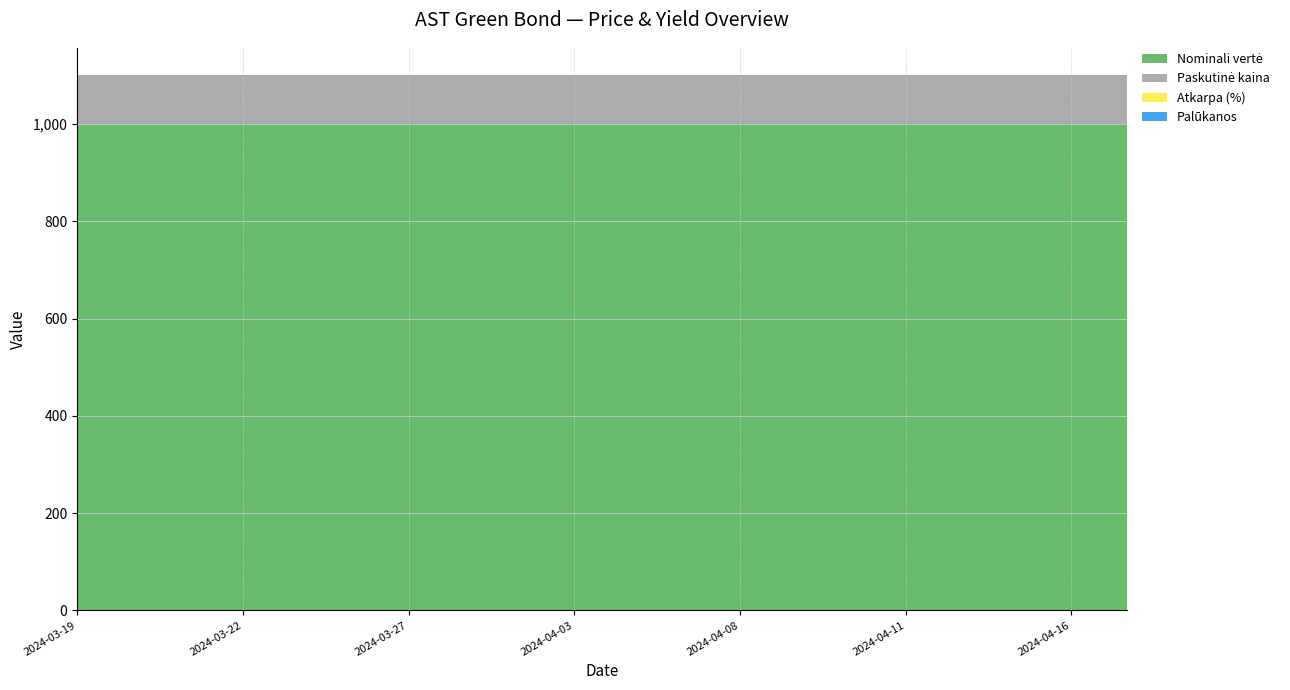

Reading left to right, list all the values displayed in this chart.

Paskutinė kaina: 100.1	100.1	100.1	100.1	100.1	100.1	100.1	100.1	100.1	100.1	100.1	100.1	100.1	100.1	100.1	100.1	100.1	100.1	100.1	100.1
Palūkanos: 0.1	0.1	0.1	0.1	0.1	0.1	0.1	0.1	0.1	0.1	0.1	0.1	0.1	0.1	0.1	0.1	0.1	0.1	0.1	0.1
Atkarpa (%): 0.5	0.5	0.5	0.5	0.5	0.5	0.5	0.5	0.5	0.5	0.5	0.5	0.5	0.5	0.5	0.5	0.5	0.5	0.5	0.5
Nominali vertė: 1000.0	1000.0	1000.0	1000.0	1000.0	1000.0	1000.0	1000.0	1000.0	1000.0	1000.0	1000.0	1000.0	1000.0	1000.0	1000.0	1000.0	1000.0	1000.0	1000.0